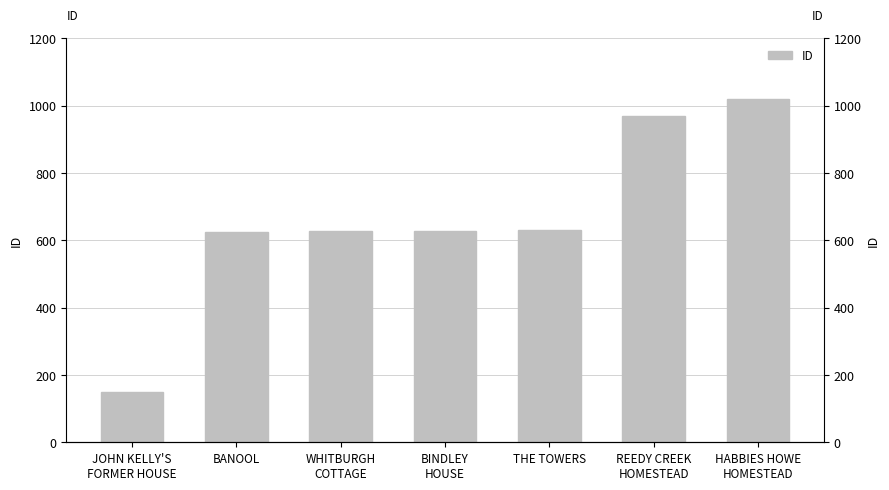

Which label corresponds to the largest value in the chart?

HABBIES HOWE
HOMESTEAD